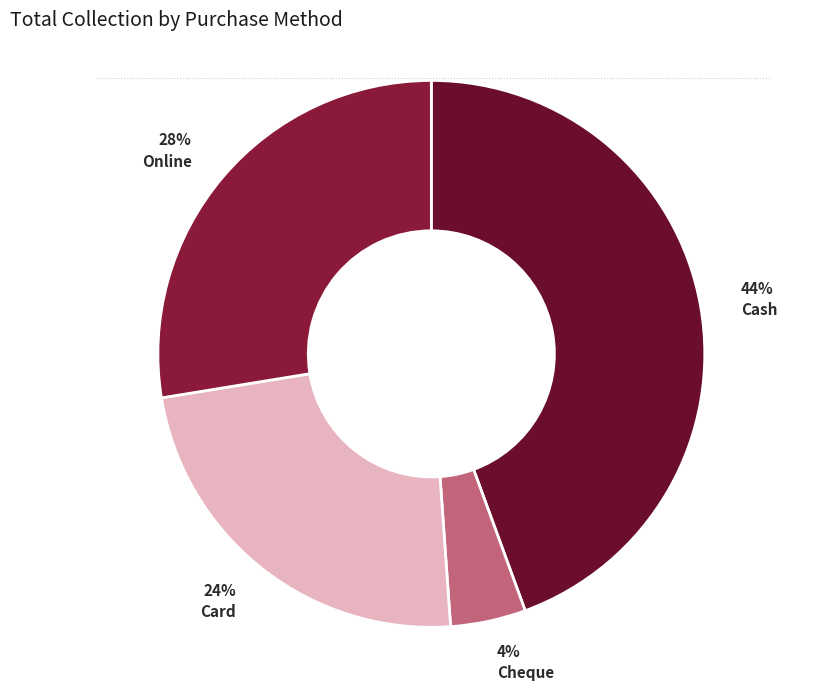

True or false: Card accounts for 24% of the total.

True